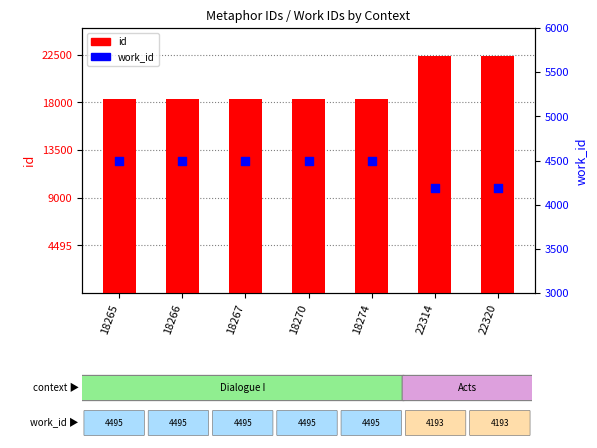

At which category is the sum across all series the highest?

22320